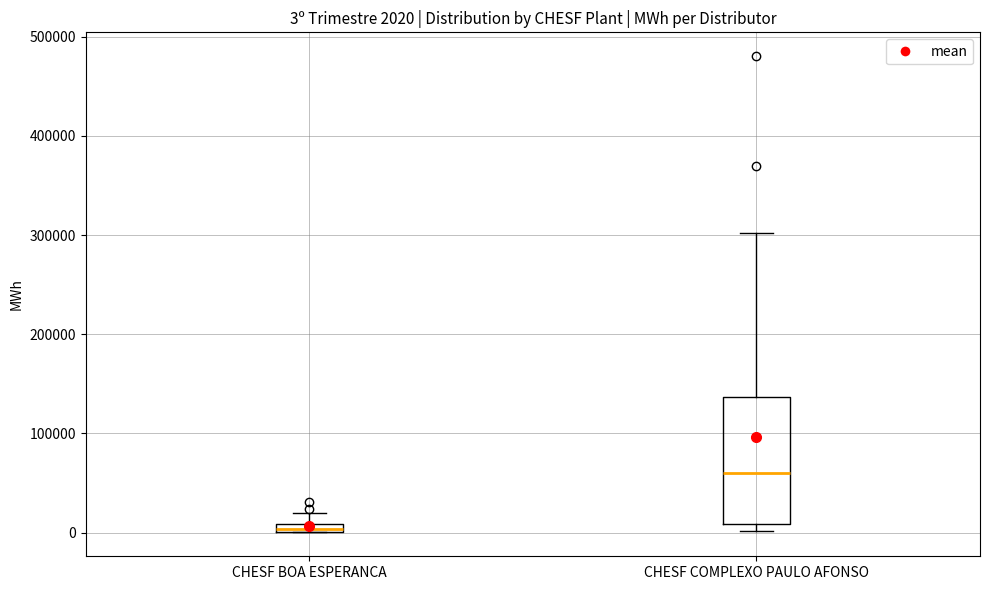

Which box's median line is the lowest?

CHESF BOA ESPERANCA